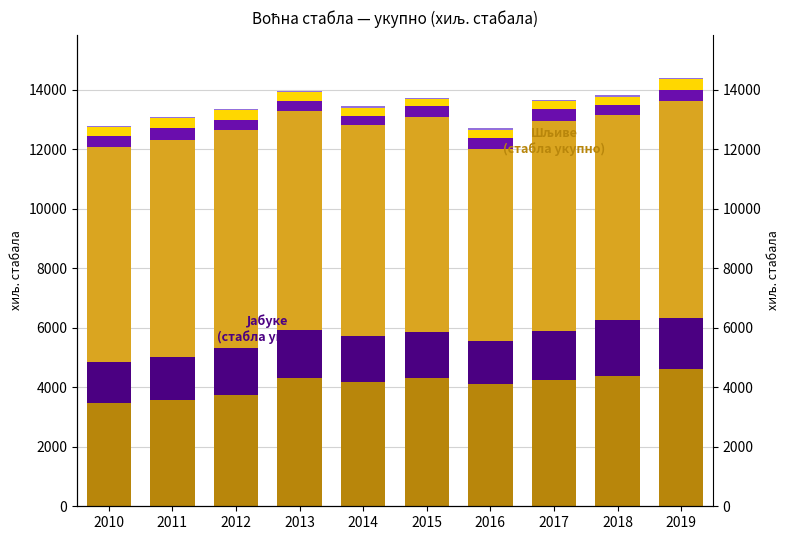

Reading right to left, list all the values displayed in this chart.

Јабуке (стабла укупно, хиљ.): 2019=4601	2018=4394	2017=4258	2016=4093	2015=4310	2014=4164	2013=4327	2012=3747	2011=3580	2010=3472
Крушке (стабла укупно, хиљ.): 2019=1726	2018=1854	2017=1616	2016=1462	2015=1546	2014=1544	2013=1609	2012=1566	2011=1451	2010=1361
Шљиве (стабла укупно, хиљ.): 2019=7293	2018=6898	2017=7068	2016=6456	2015=7243	2014=7089	2013=7338	2012=7325	2011=7280	2010=7253
Трешње (стабла укупно, хиљ.): 2019=363	2018=355	2017=399	2016=352	2015=364	2014=327	2013=359	2012=354	2011=407	2010=364
Вишње (стабла укупно, хиљ.): 2019=379	2018=264	2017=264	2016=297	2015=227	2014=277	2013=295	2012=309	2011=341	2010=292
Кајсије (стабла укупно, хиљ.): 2019=39	2018=41	2017=39	2016=41	2015=41	2014=42	2013=40	2012=40	2011=40	2010=40